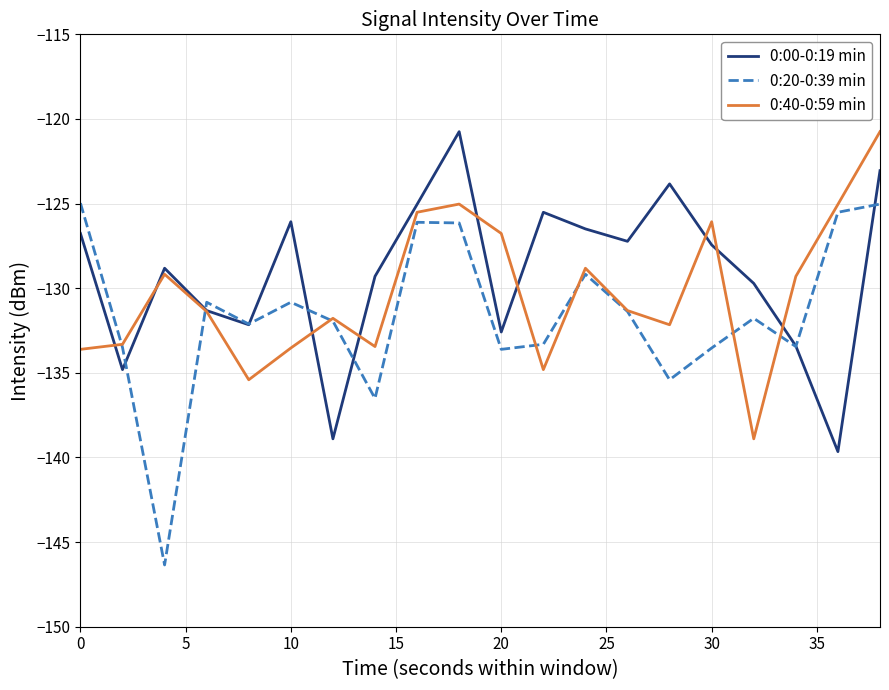

What is the greatest value displayed?

-120.8